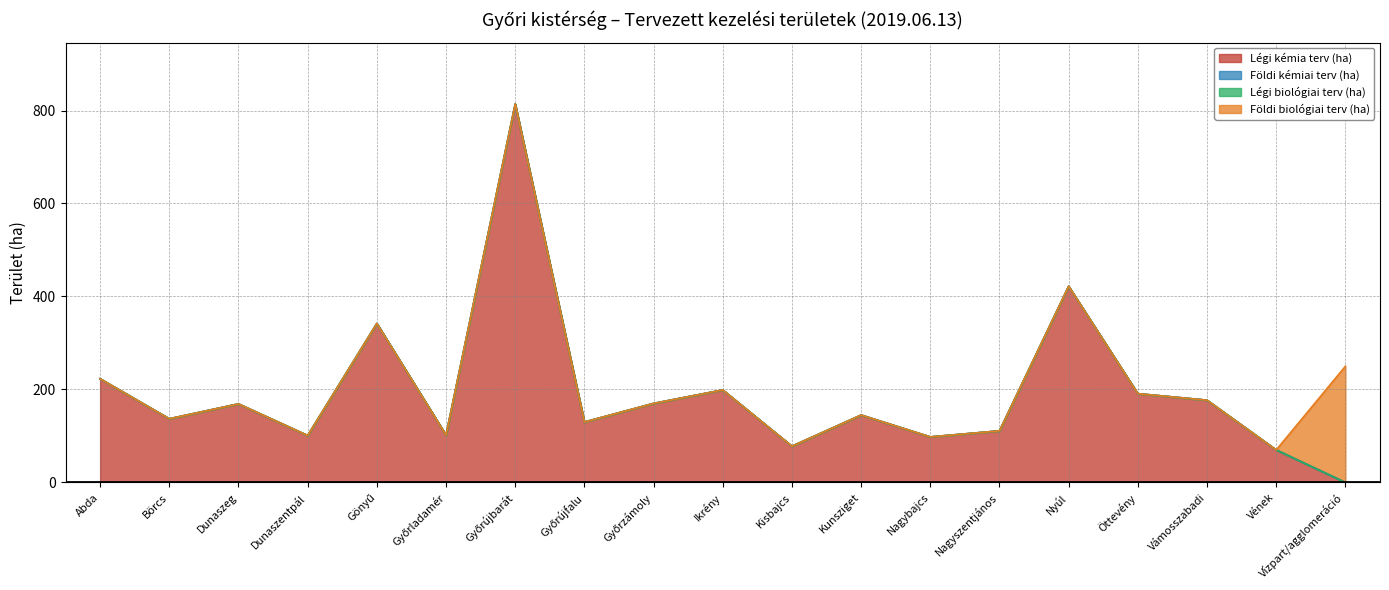

What is the spread (max minus min) of values at Ikrény?

199